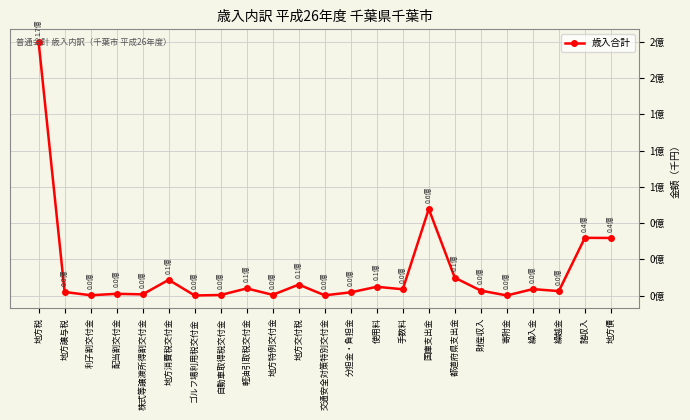

What is the greatest value displayed?

174983017